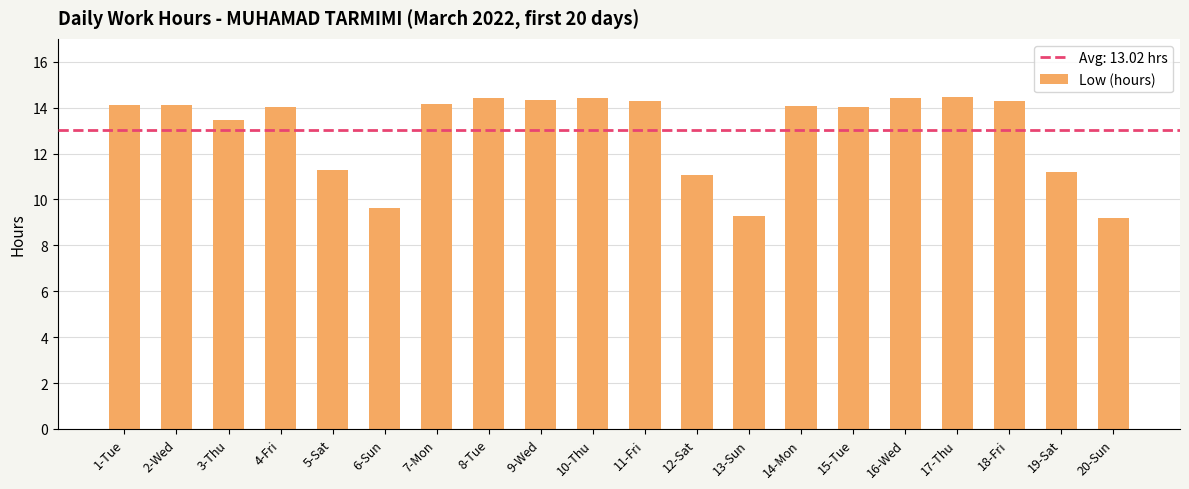

What is the label of the 8th bar from the left?

8-Tue